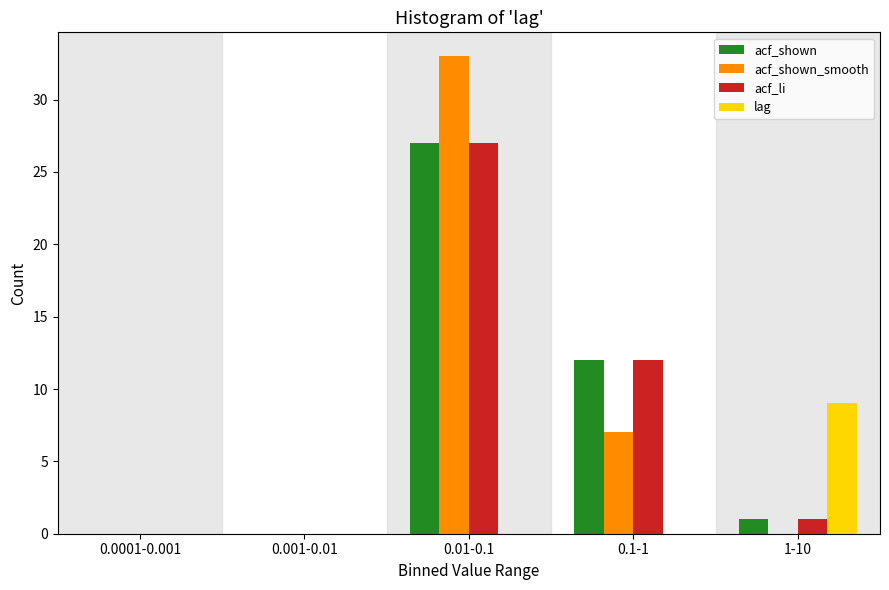

Reading right to left, transcribe all the data shown in this chart.

acf_shown: 1-10=1	0.1-1=12	0.01-0.1=27	0.001-0.01=0	0.0001-0.001=0
acf_shown_smooth: 1-10=0	0.1-1=7	0.01-0.1=33	0.001-0.01=0	0.0001-0.001=0
acf_li: 1-10=1	0.1-1=12	0.01-0.1=27	0.001-0.01=0	0.0001-0.001=0
lag: 1-10=9	0.1-1=0	0.01-0.1=0	0.001-0.01=0	0.0001-0.001=0